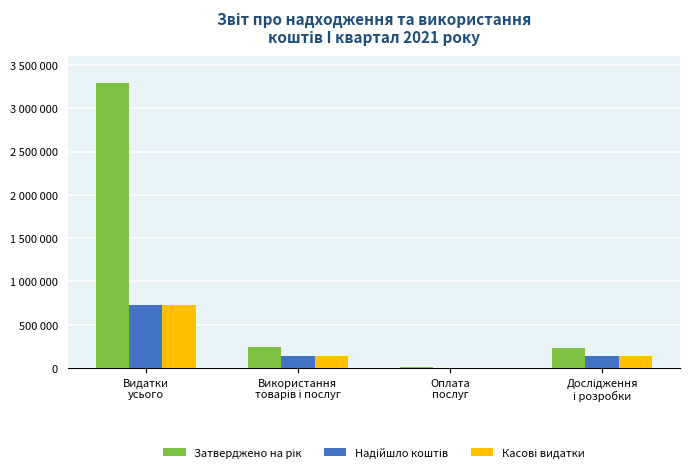

The Затверджено на рік series shows 3390.6 at Оплата
послуг. True or false?

False